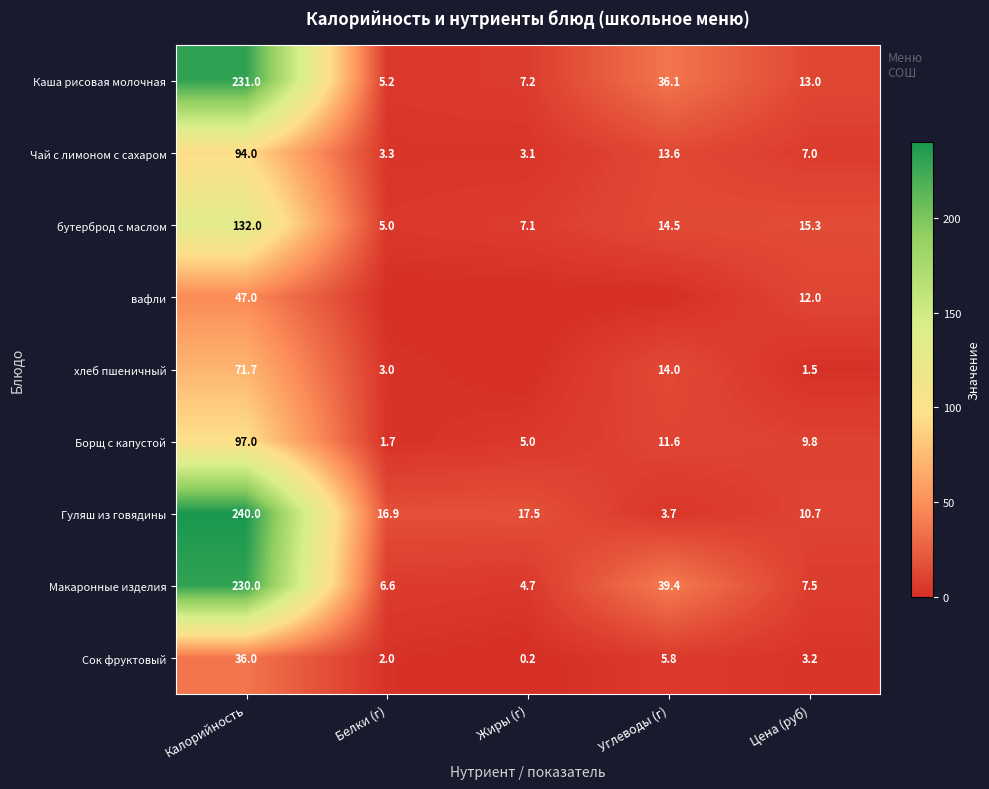

What is the spread (max minus min) of values at Цена (руб)?

13.8